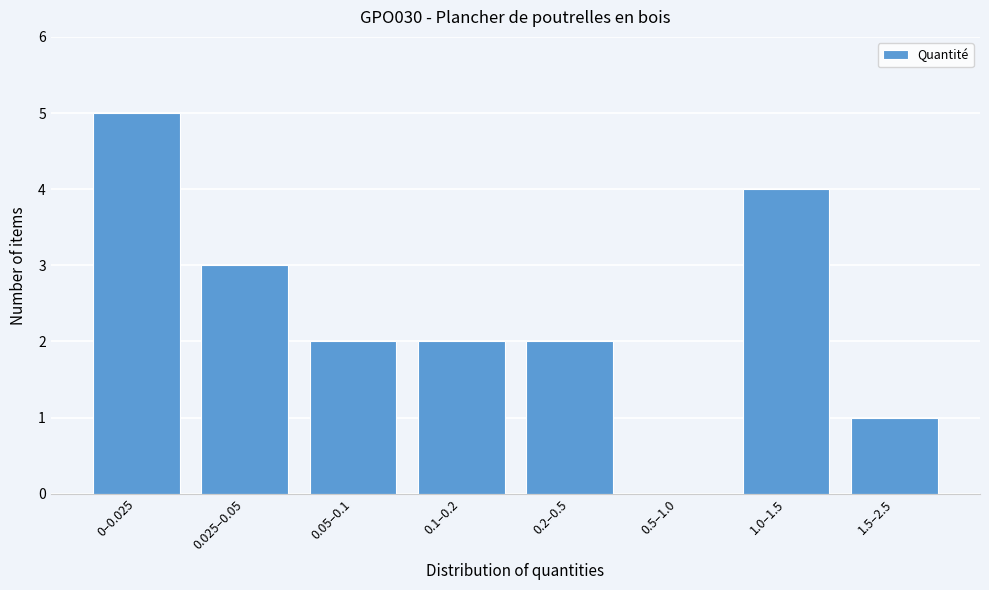

Reading right to left, what are all the values shown in this chart?

1.5–2.5=1	1.0–1.5=4	0.5–1.0=0	0.2–0.5=2	0.1–0.2=2	0.05–0.1=2	0.025–0.05=3	0–0.025=5